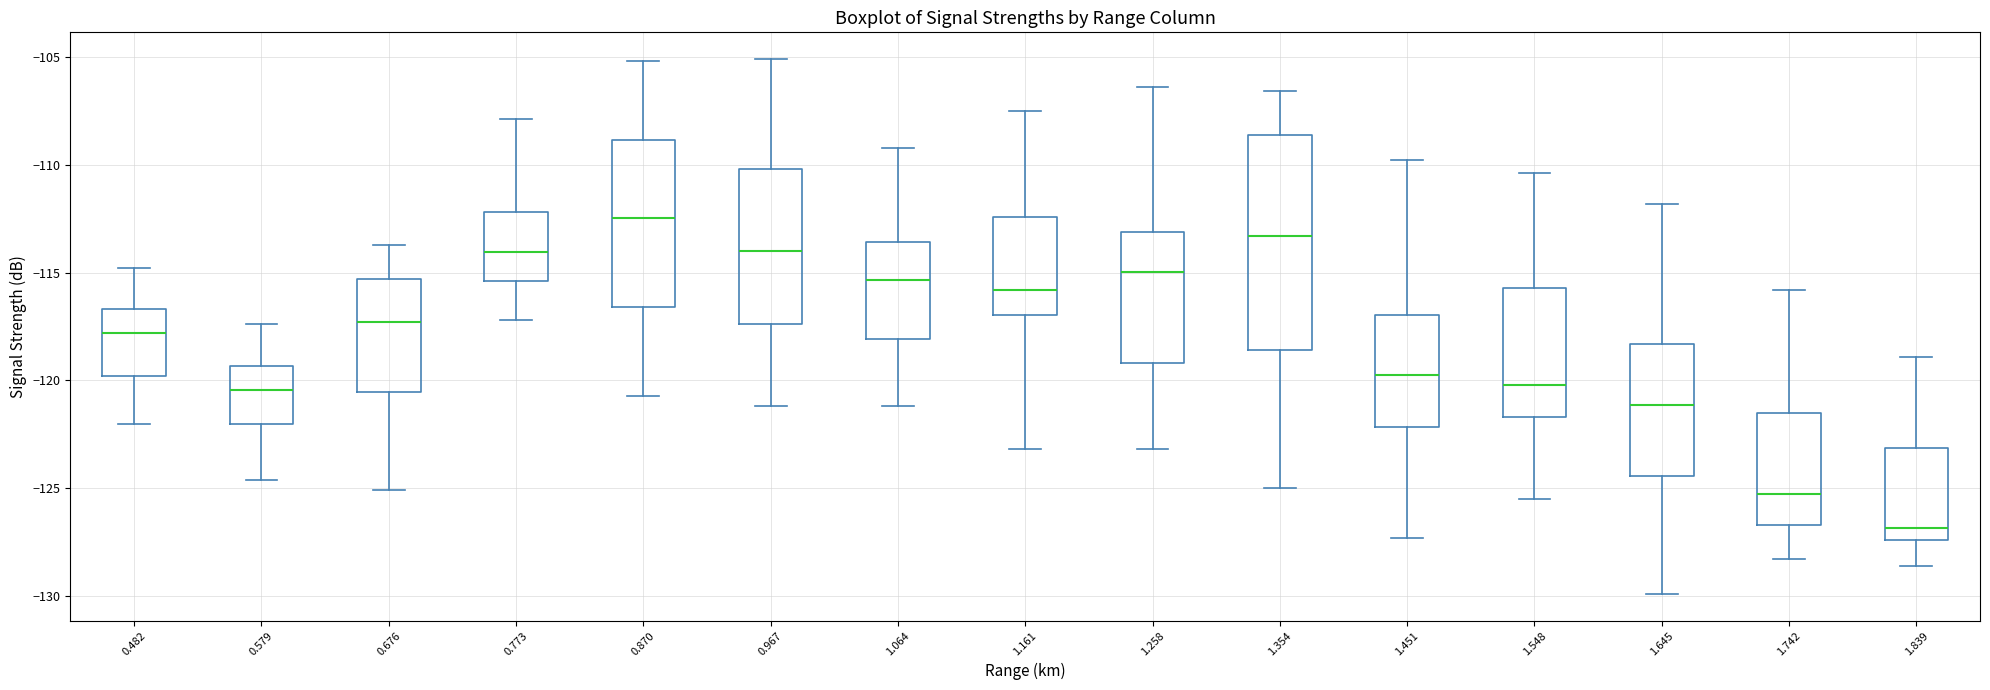

Reading left to right, read every box against the y-axis: the position of its median line, the range the box covers, and the ends of its whiskers. The values are not printed on the chart, so give them approximately, as read against the axis.

0.482: median -118.0, box -120.0 to -116.5, whiskers -122.0 to -115.0
0.579: median -120.5, box -122.0 to -119.5, whiskers -124.5 to -117.5
0.676: median -117.5, box -120.5 to -115.5, whiskers -125.0 to -113.5
0.773: median -114.0, box -115.5 to -112.0, whiskers -117.0 to -108.0
0.870: median -112.5, box -116.5 to -109.0, whiskers -120.5 to -105.0
0.967: median -114.0, box -117.5 to -110.0, whiskers -121.0 to -105.0
1.064: median -115.5, box -118.0 to -113.5, whiskers -121.0 to -109.0
1.161: median -116.0, box -117.0 to -112.5, whiskers -123.0 to -107.5
1.258: median -115.0, box -119.0 to -113.0, whiskers -123.0 to -106.5
1.354: median -113.5, box -118.5 to -108.5, whiskers -125.0 to -106.5
1.451: median -119.5, box -122.0 to -117.0, whiskers -127.5 to -110.0
1.548: median -120.0, box -121.5 to -115.5, whiskers -125.5 to -110.5
1.645: median -121.0, box -124.5 to -118.5, whiskers -130.0 to -112.0
1.742: median -125.0, box -126.5 to -121.5, whiskers -128.5 to -116.0
1.839: median -127.0, box -127.5 to -123.0, whiskers -128.5 to -119.0